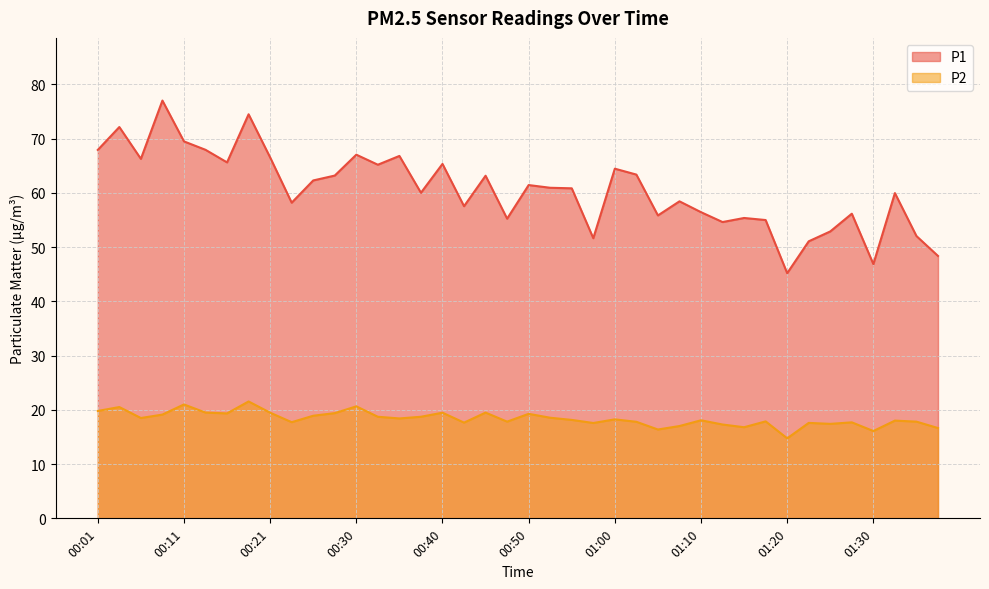

What is the average value of the P1 series?

60.6